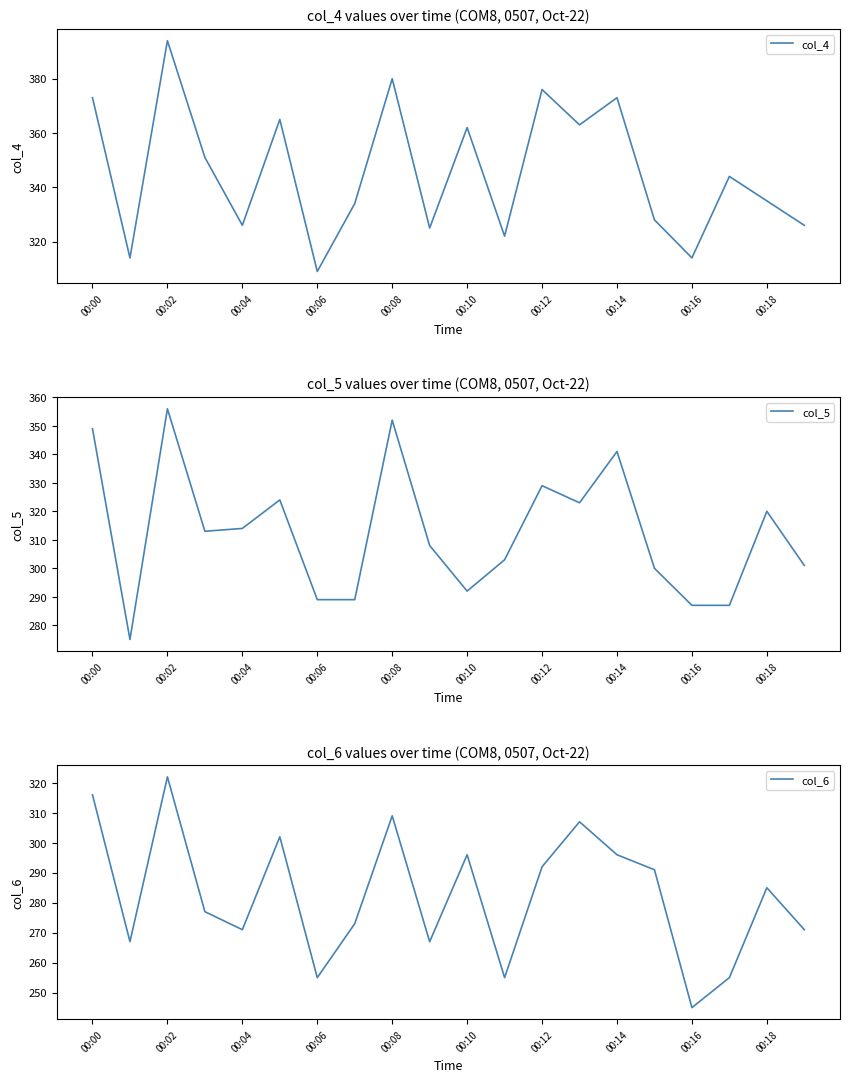

What is the lowest value of the col_4 series?

309